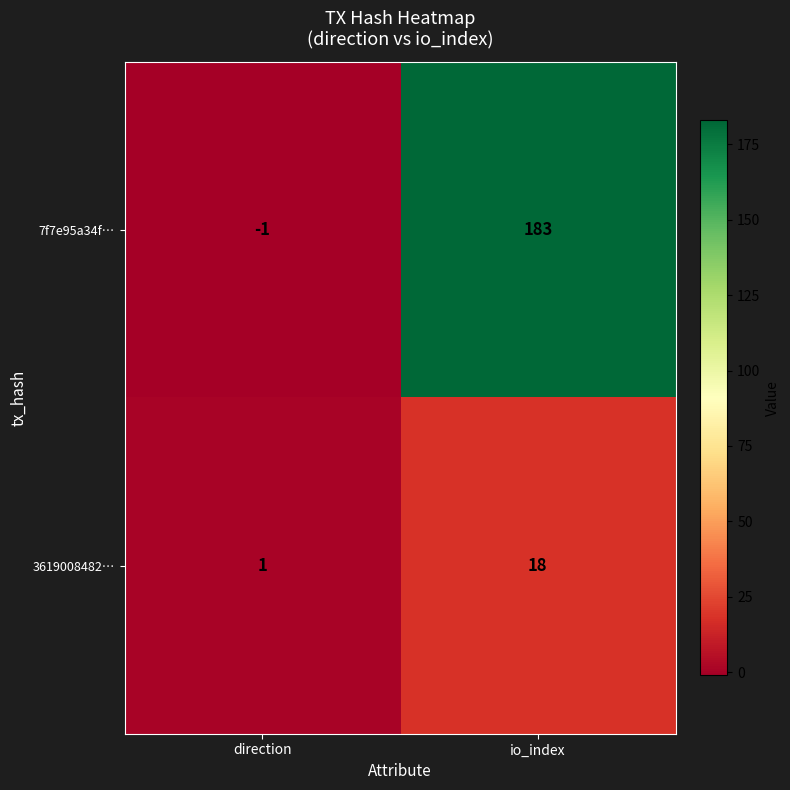

Which series changed the most between direction and io_index?

7f7e95a34f…